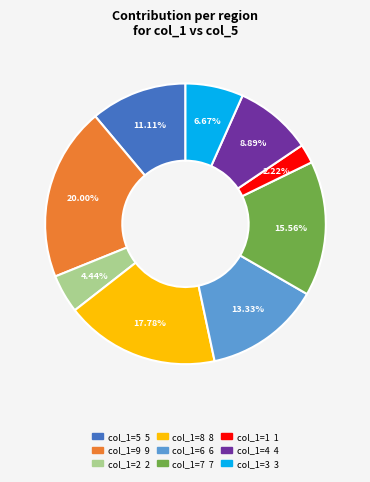

Does any single category account for the majority?

No